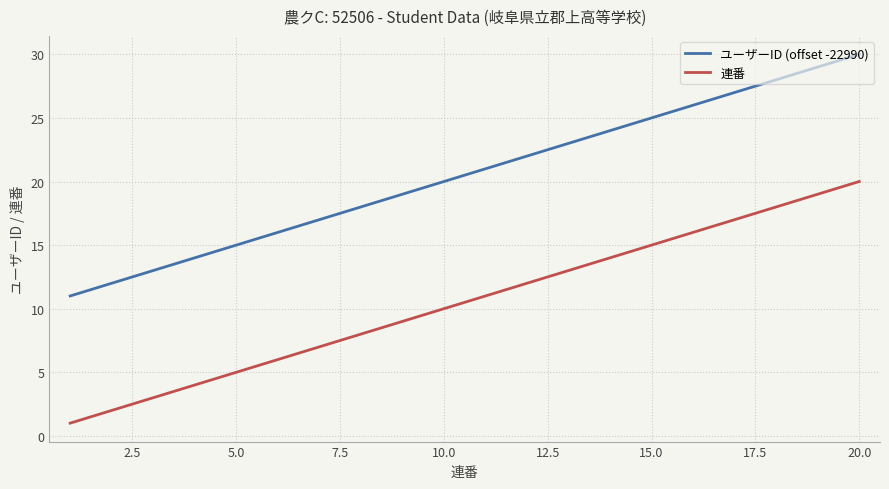

What is the minimum value for ユーザーID (offset -22990)?

11